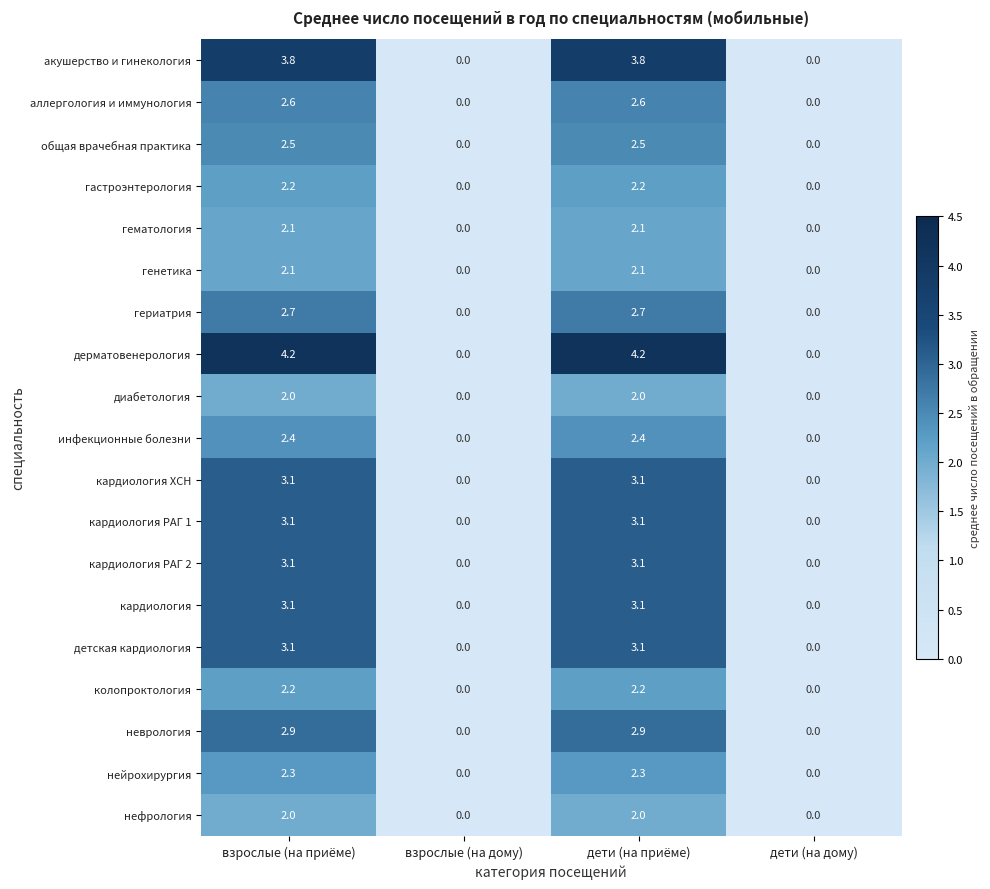

Where does the генетика series first go above 2?

взрослые (на приёме)